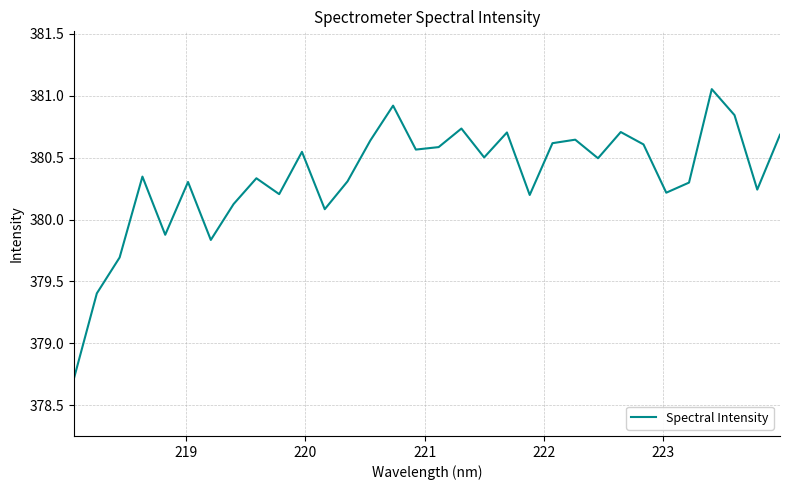

What is the minimum value shown in the chart?

378.7